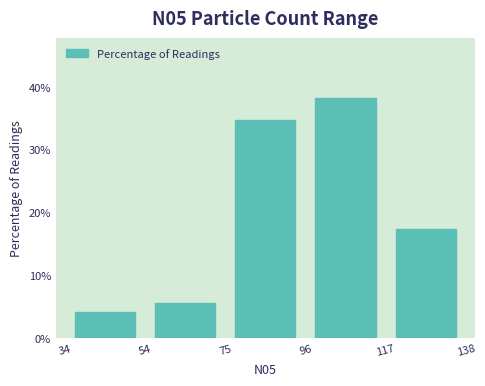

Reading left to right, list every bar in this chart as the range it spans on the x-axis followed by its height. The values are not printed on the chart, so give them approximately, as read against the axis.

34 to 54: 4
54 to 75: 6
75 to 96: 35
96 to 117: 38
117 to 138: 17